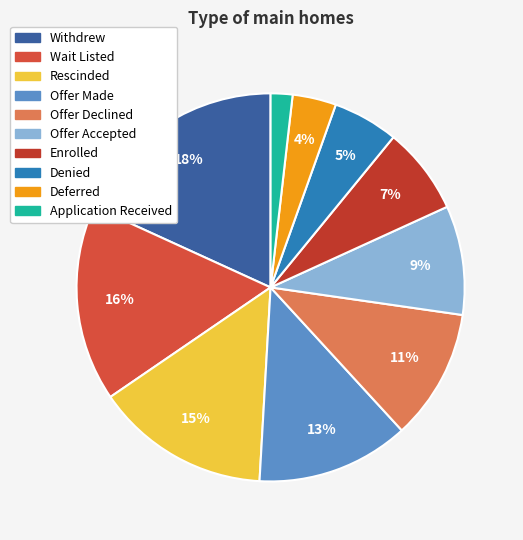

Count the number of slices in the pie.

10